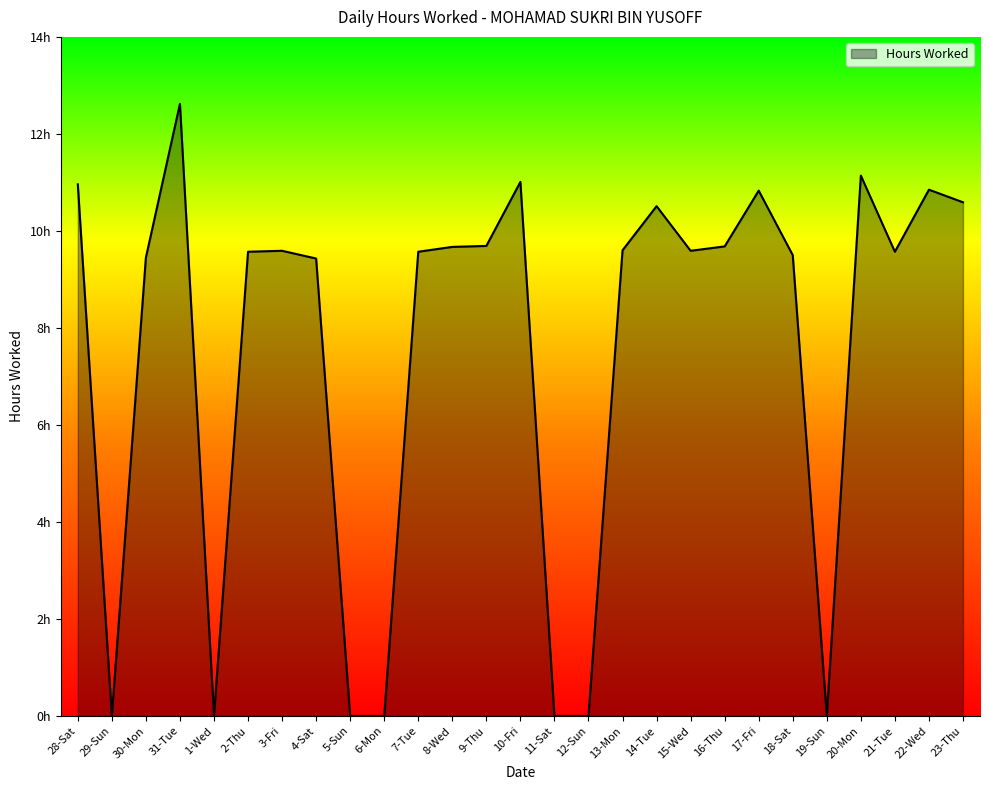

What is the sum of all values?

203.4